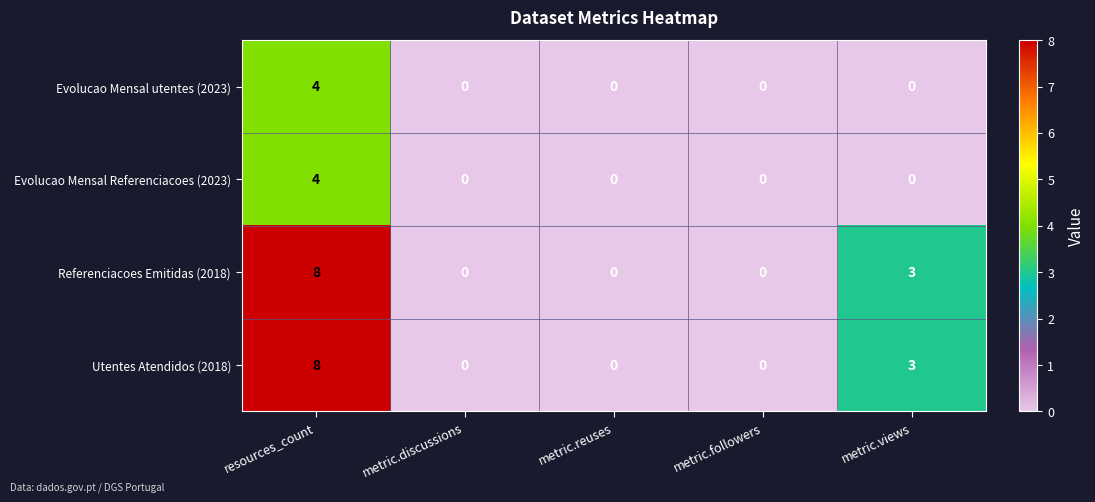

Which category has the highest value in the Evolucao Mensal Referenciacoes (2023) series?

resources_count